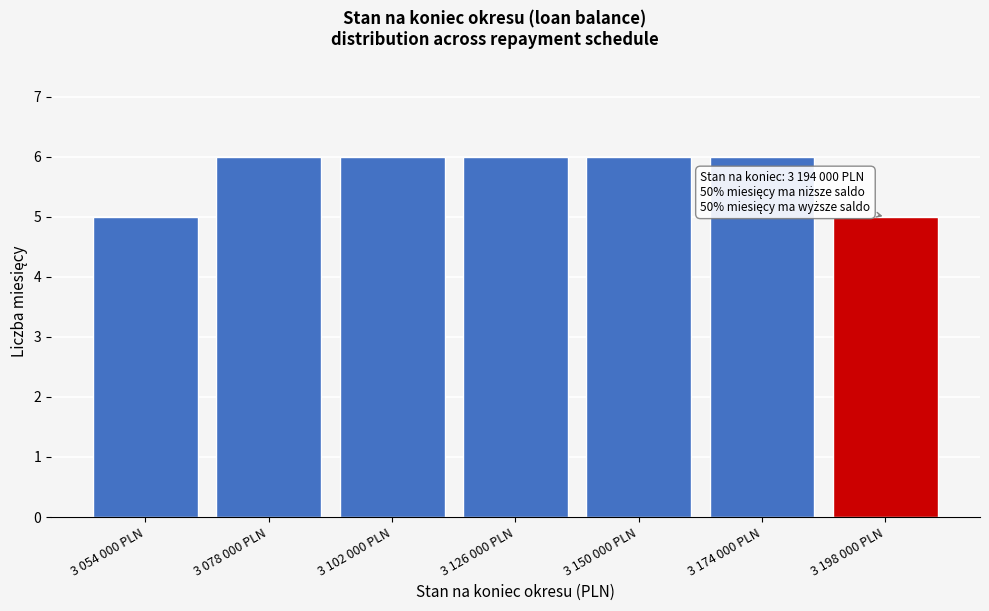

Reading left to right, extract all data points from this chart.

5	6	6	6	6	6	5